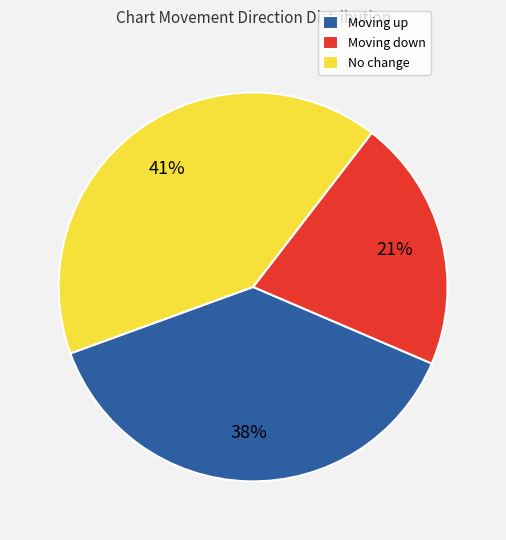

What percentage is the Moving up slice, to the nearest percent?

38%